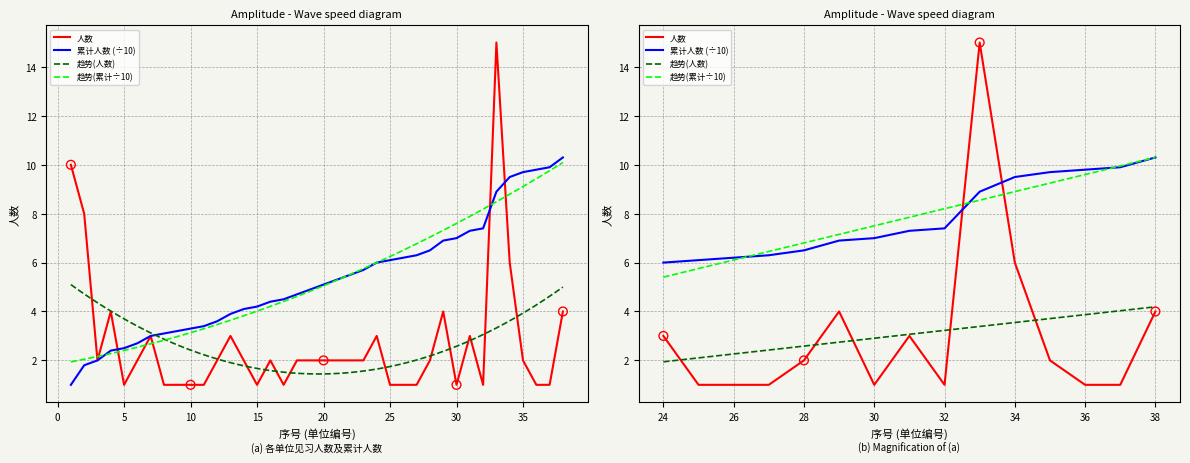

At which category is the sum across all series the highest?

33